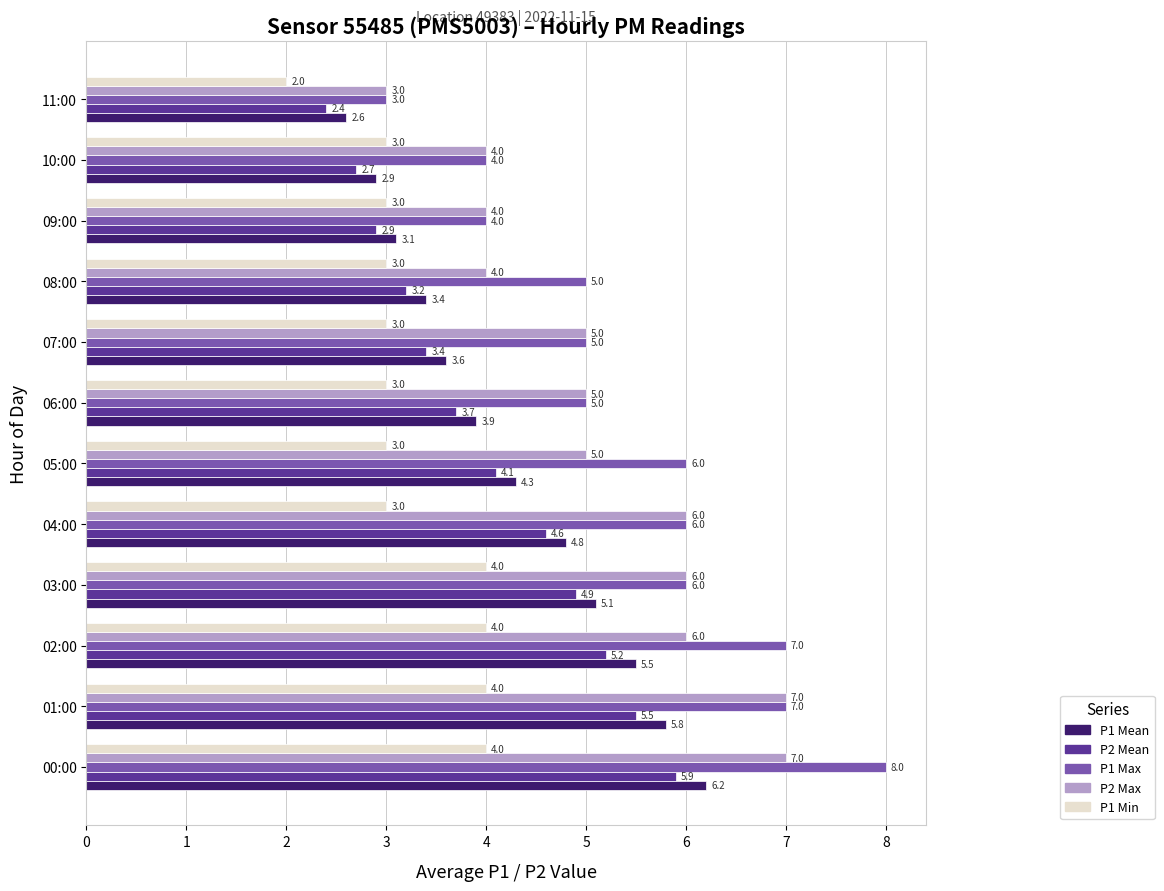

Is it true that P1 Max equals 5.1 at 00:00?

False